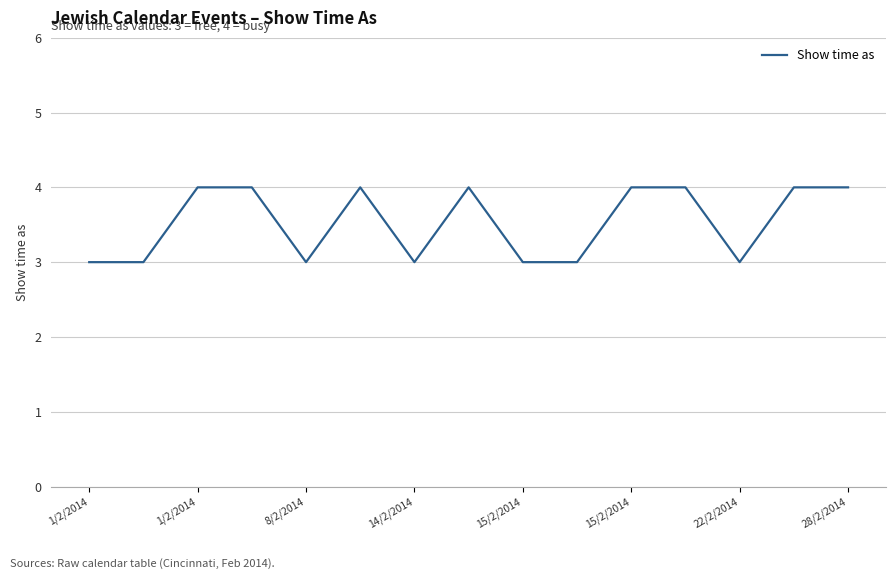

Reading left to right, transcribe all the data shown in this chart.

3	3	4	4	3	4	3	4	3	3	4	4	3	4	4